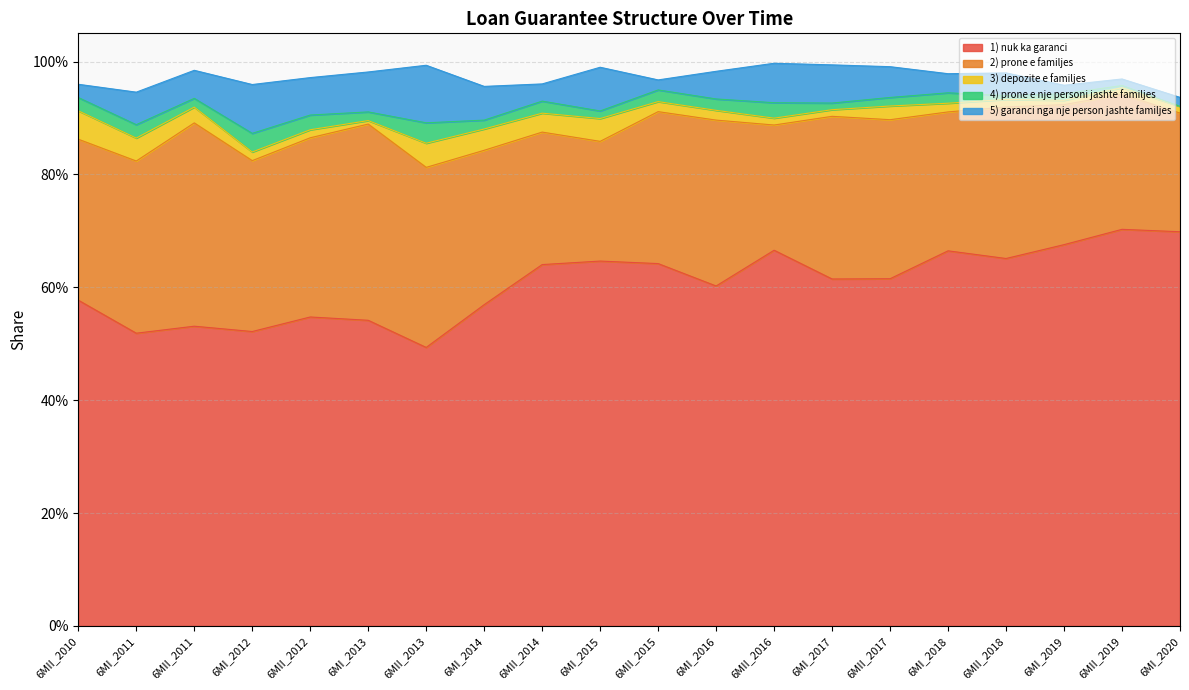

At how many categories does at least one series exceed 0?

20